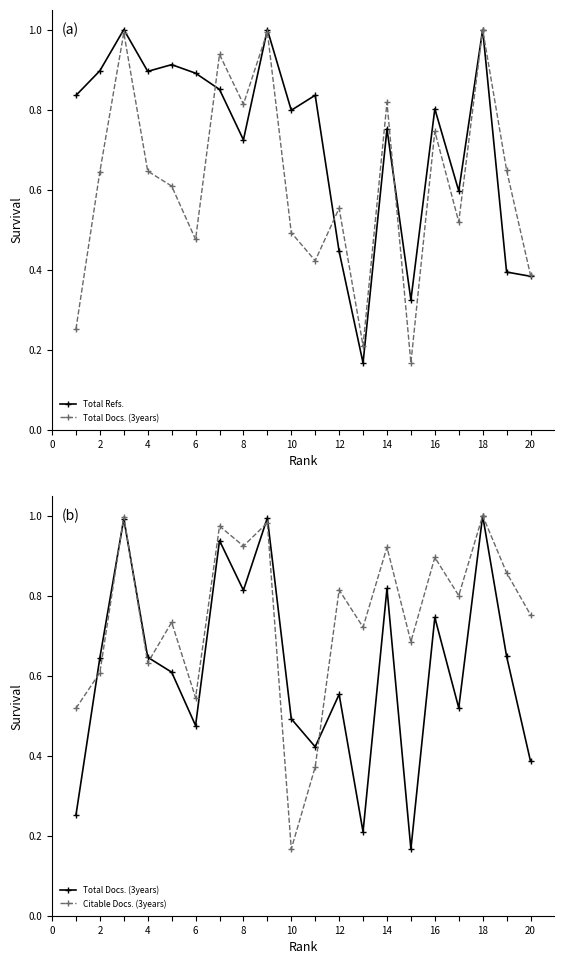

Between 6 and 10, which series saw the biggest shift?

Citable Docs. (3years)